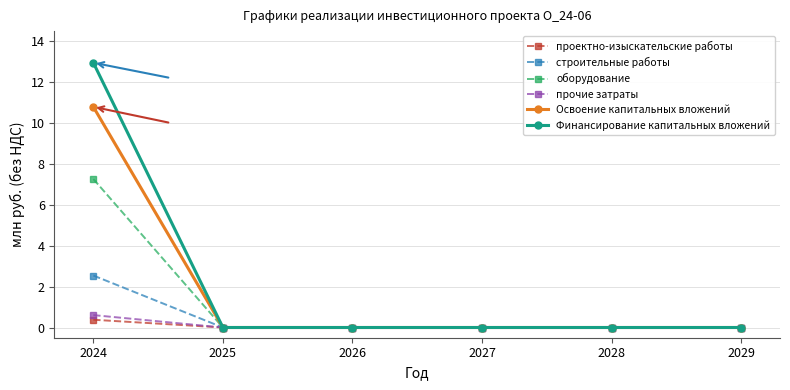

What are all the series names shown in the legend?

проектно-изыскательские работы, строительные работы, оборудование, прочие затраты, Освоение капитальных вложений, Финансирование капитальных вложений